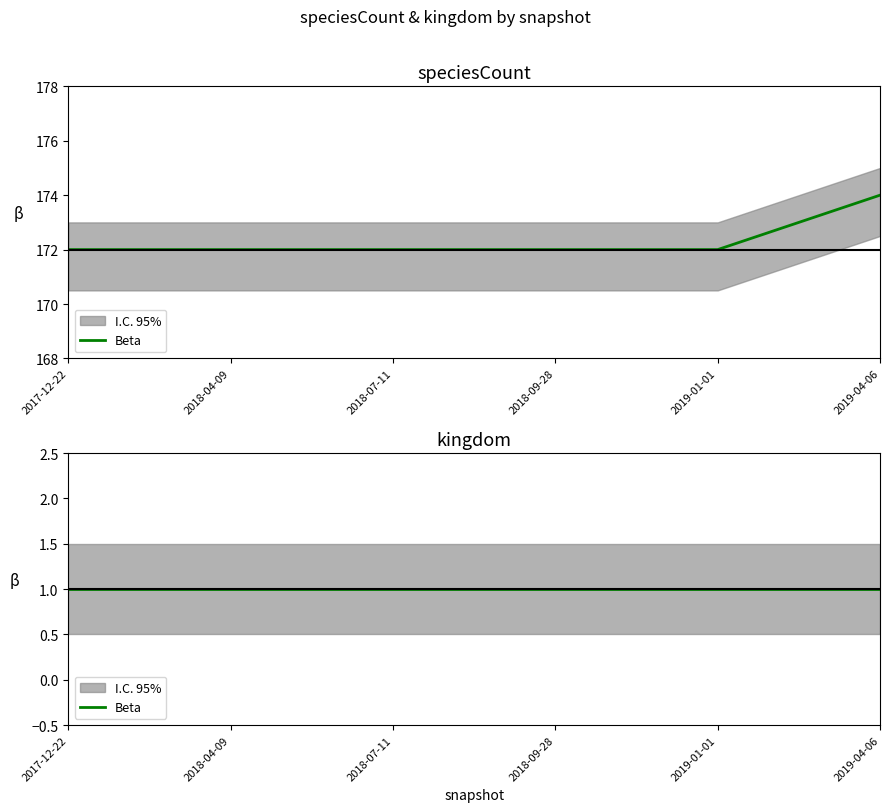

Which has a higher value, 2017-12-22 or 2019-04-06?

2019-04-06